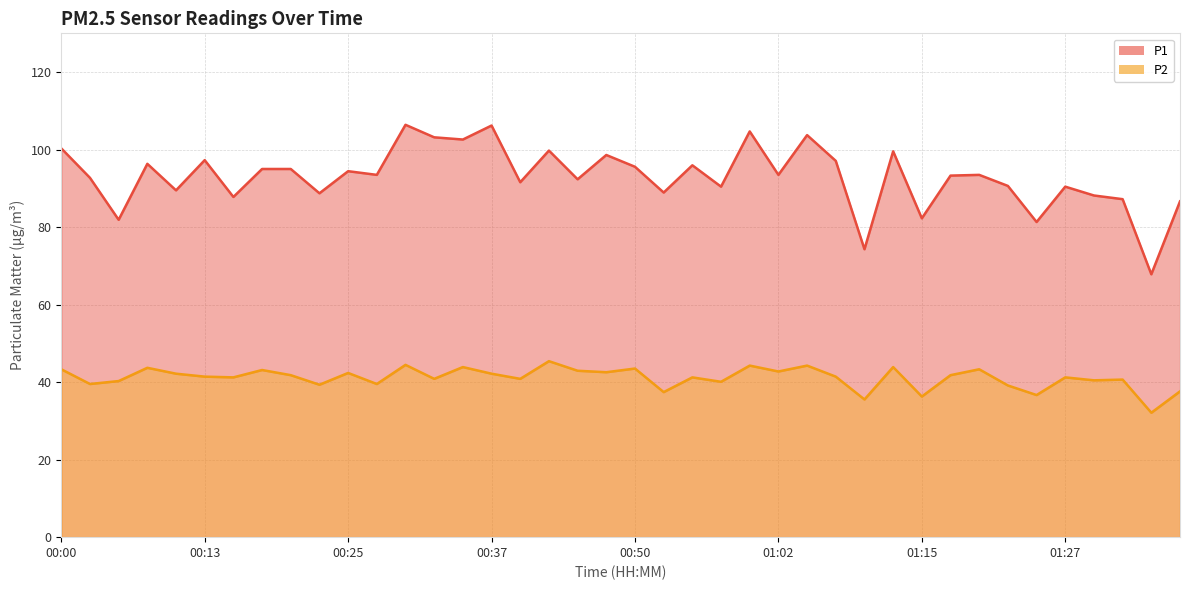

What is the sum of the P2 values at 00:18 and 00:20?

84.9